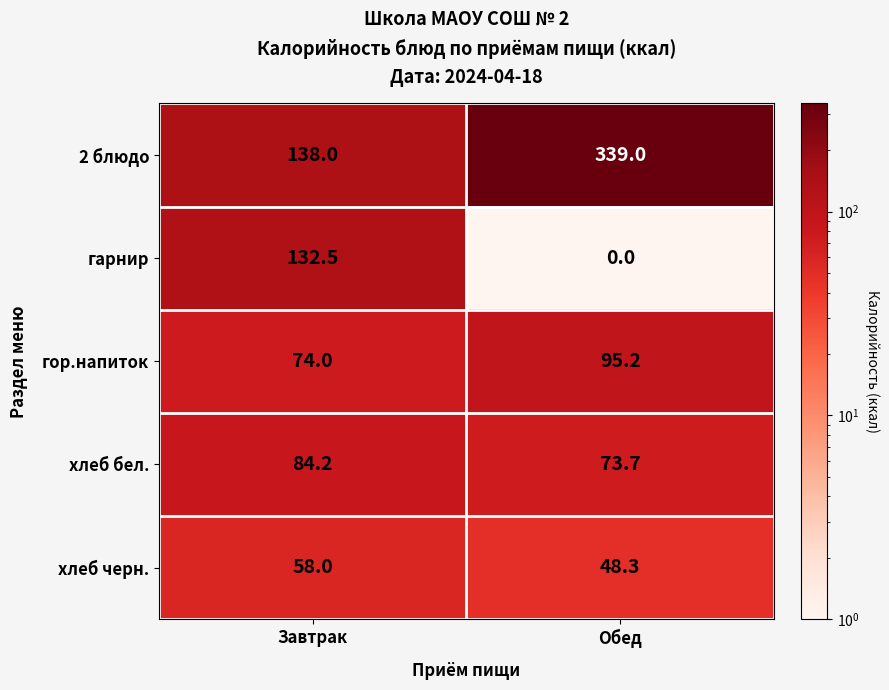

At which label does гор.напиток first exceed 95?

Обед